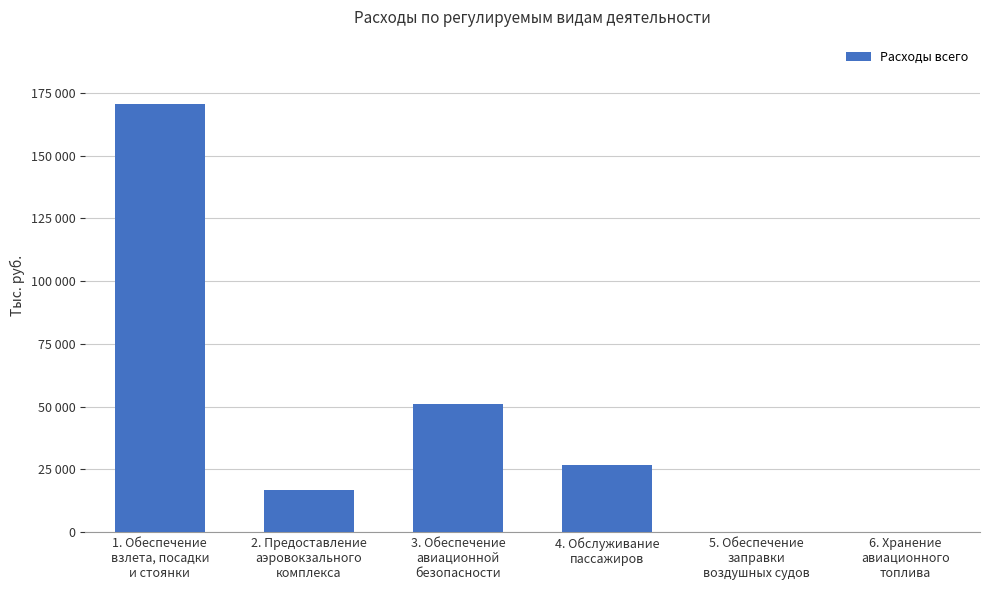

Are the bars horizontal?

No